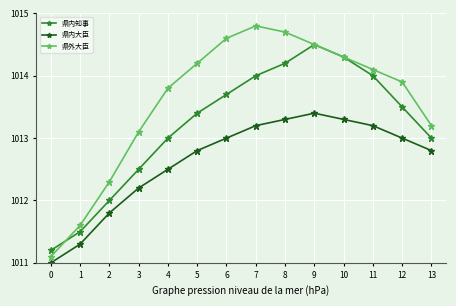

True or false: 県内知事 and 県内大臣 intersect in this chart.

False